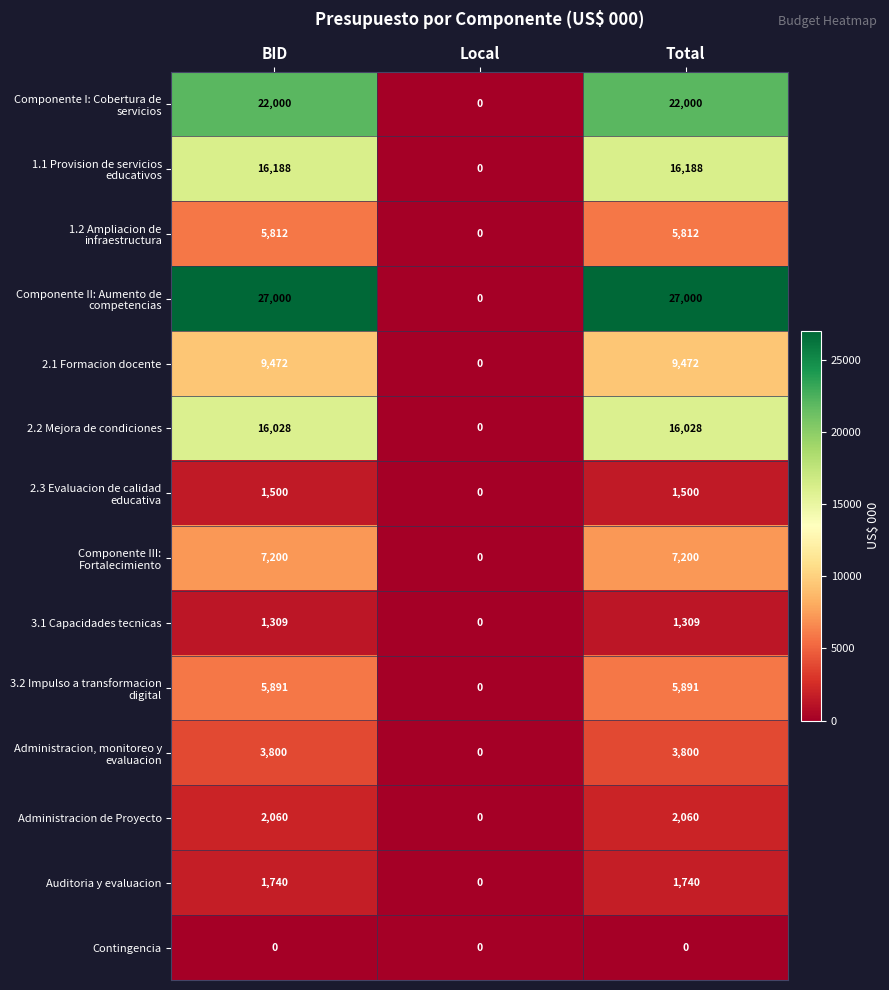

At how many categories does at least one series exceed 23318?

2